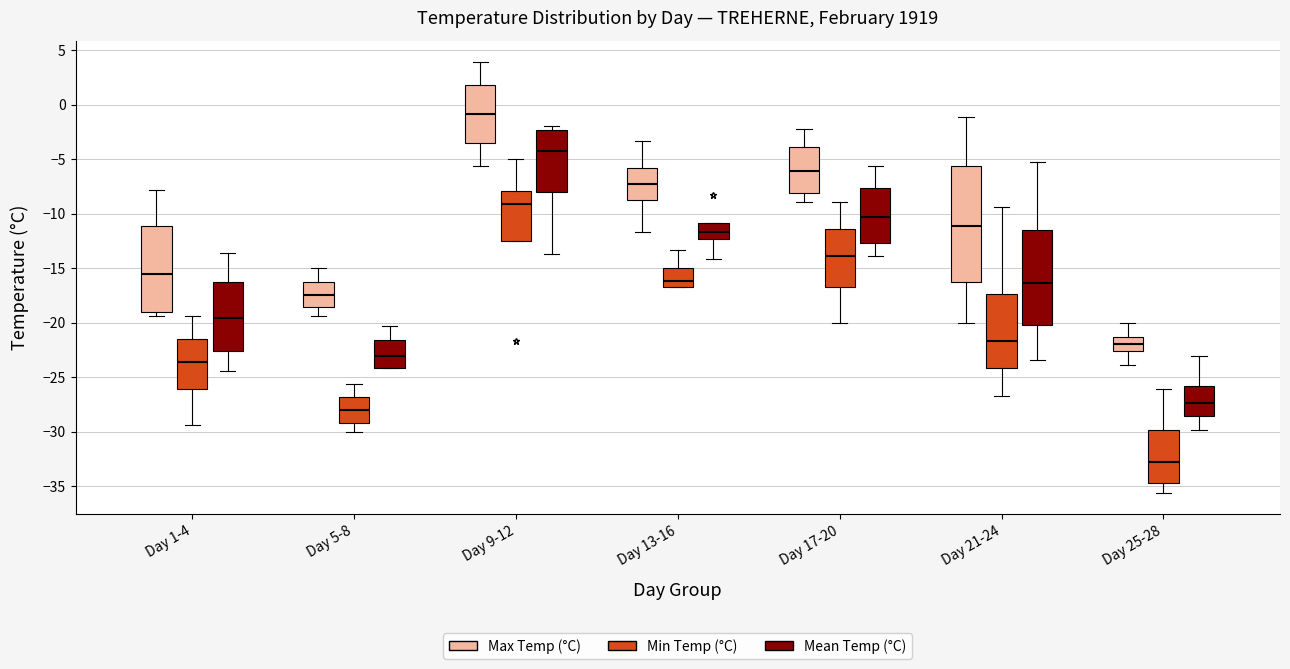

Which box is the tallest, from its lower edge to its upper edge?

Day 21-24 (Max Temp (°C))